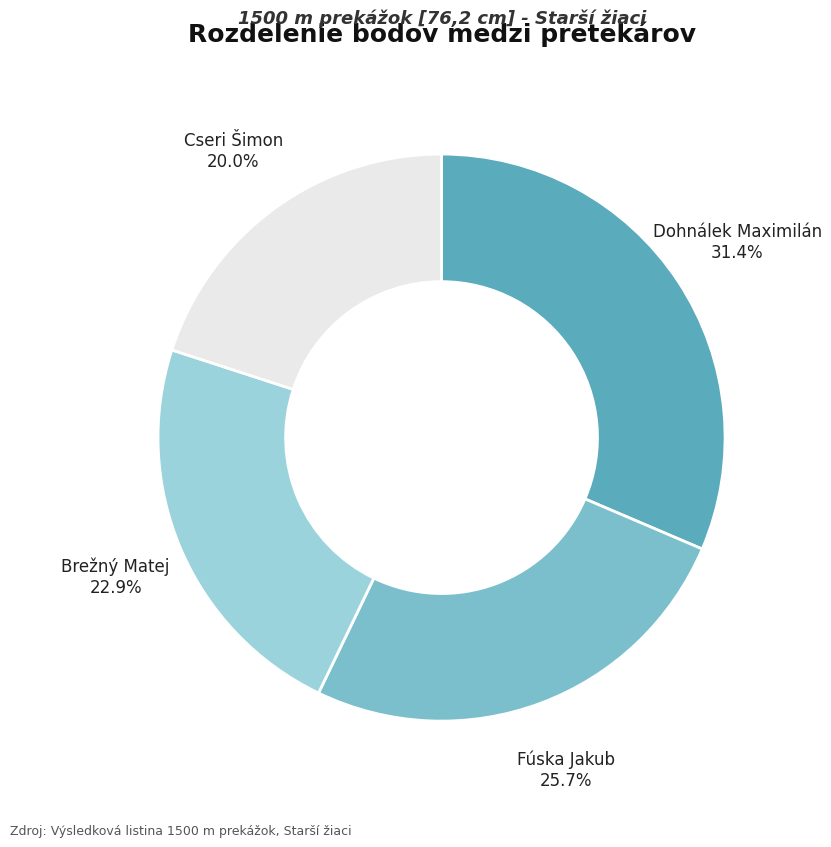

True or false: Dohnálek Maximilán accounts for 31% of the total.

True